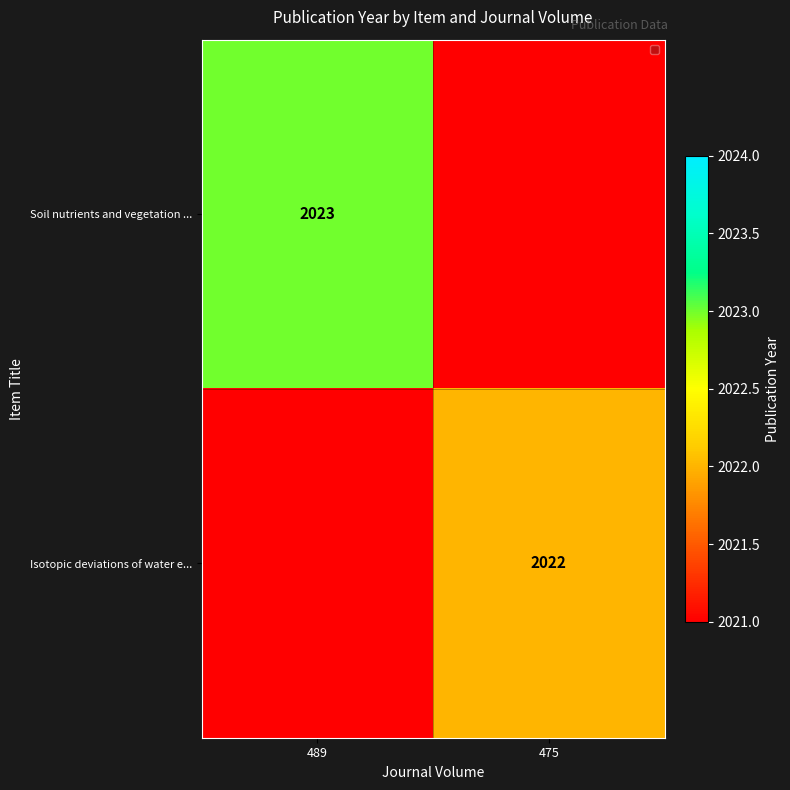

True or false: Isotopic deviations of water e... has a value of 426 at 475.

False